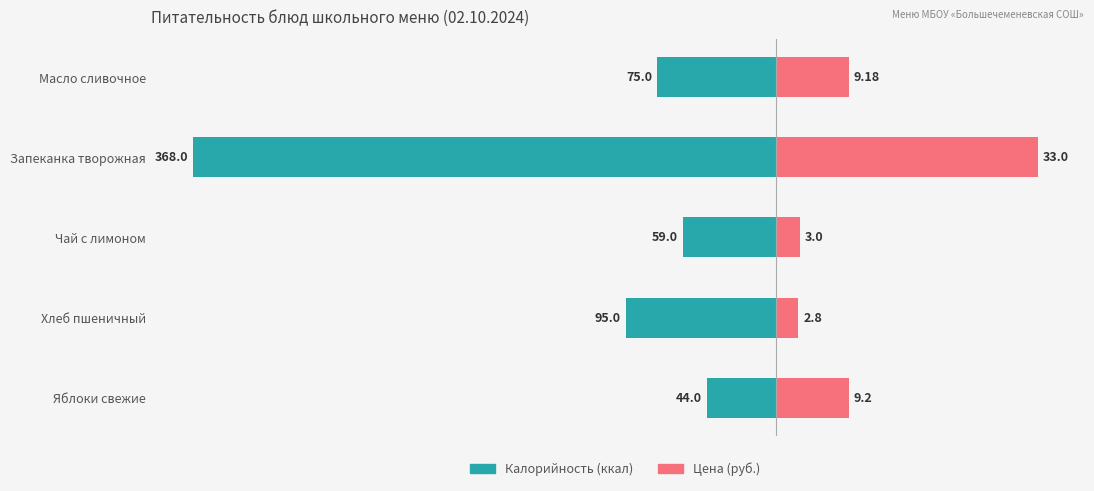

Count the number of data series in this chart.

2